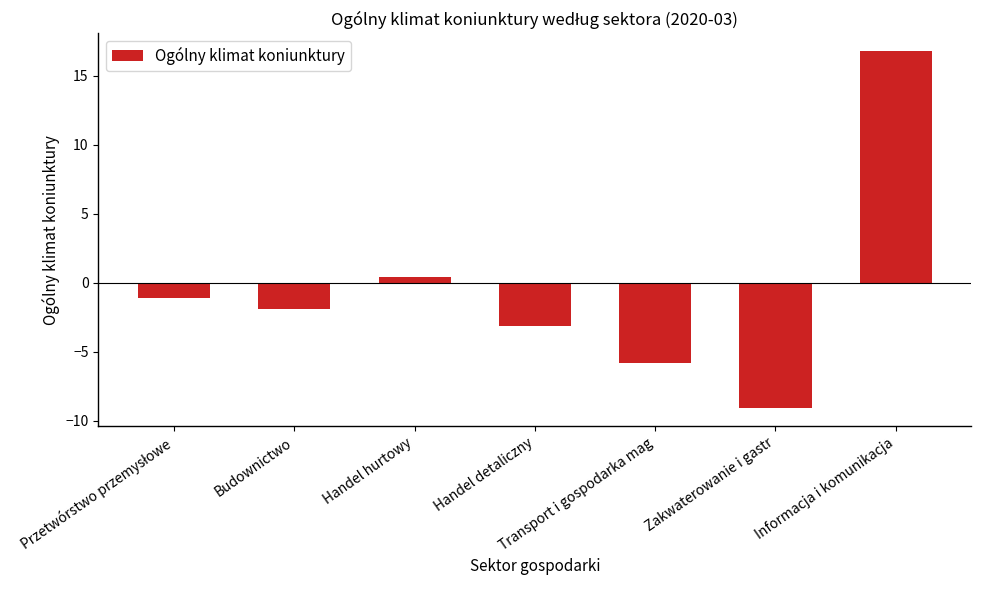

Between Transport i gospodarka mag and Handel hurtowy, which is larger?

Handel hurtowy